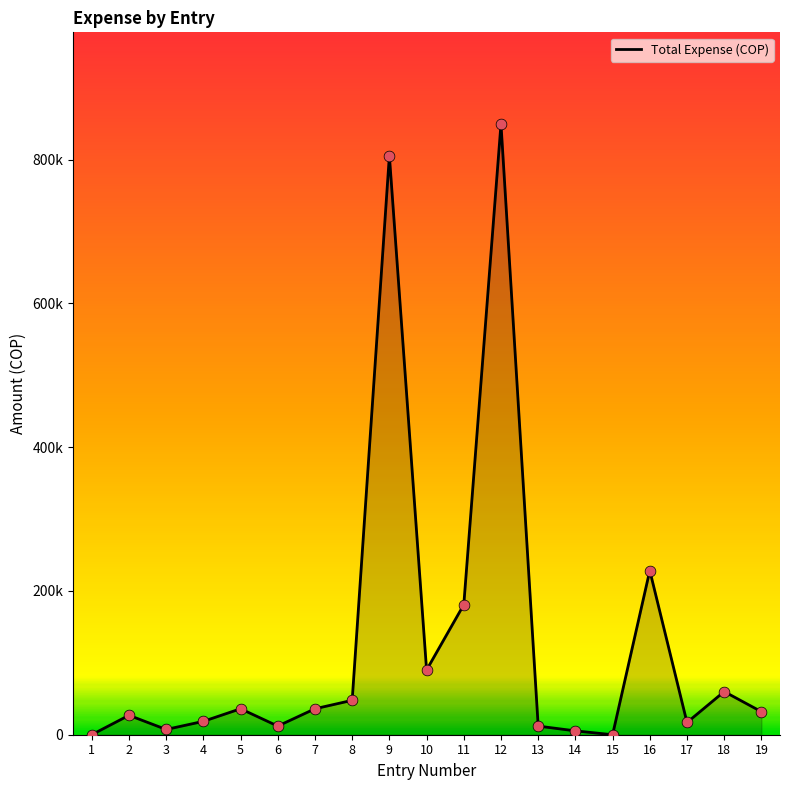

Which has a higher value, 8 or 17?

8